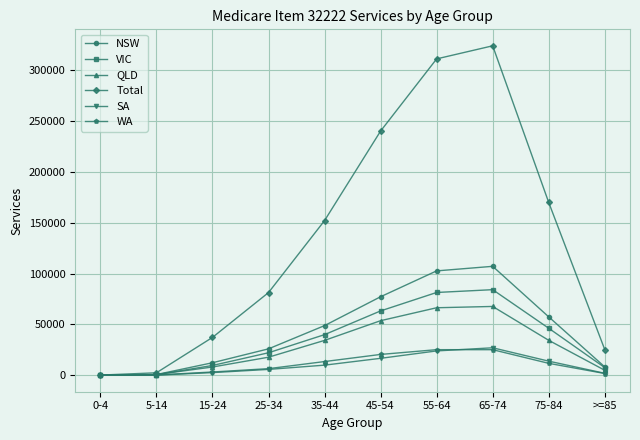

How many lines are shown in the chart?

6